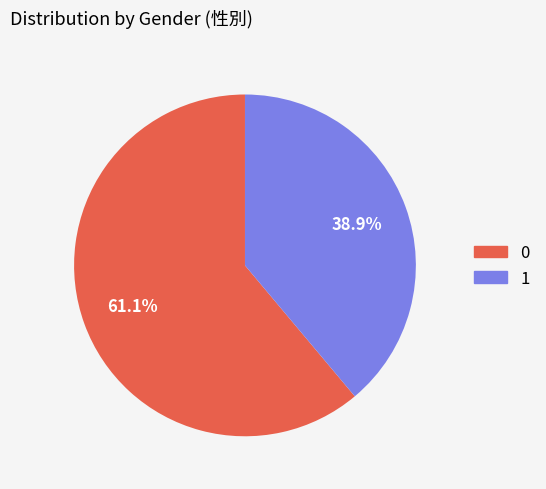

Rank the categories by value from lowest to highest.

1, 0